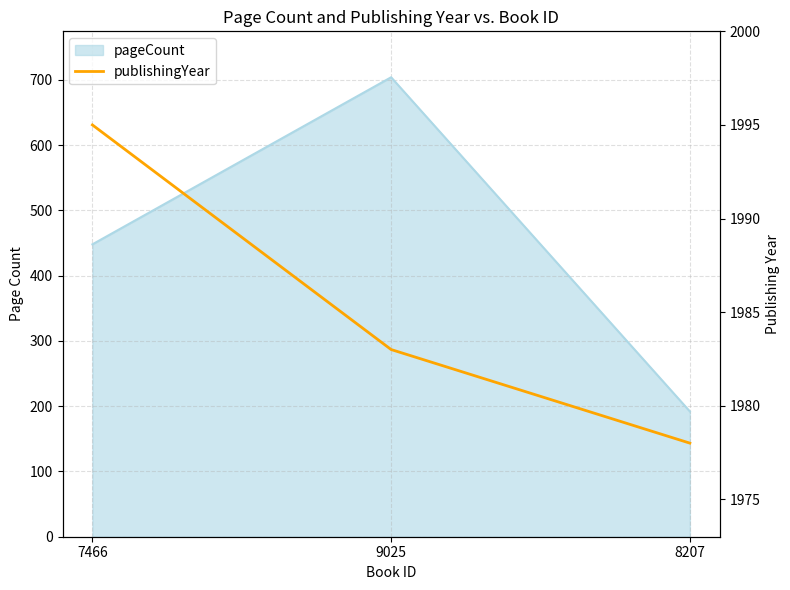

How many values are below 1983?

1